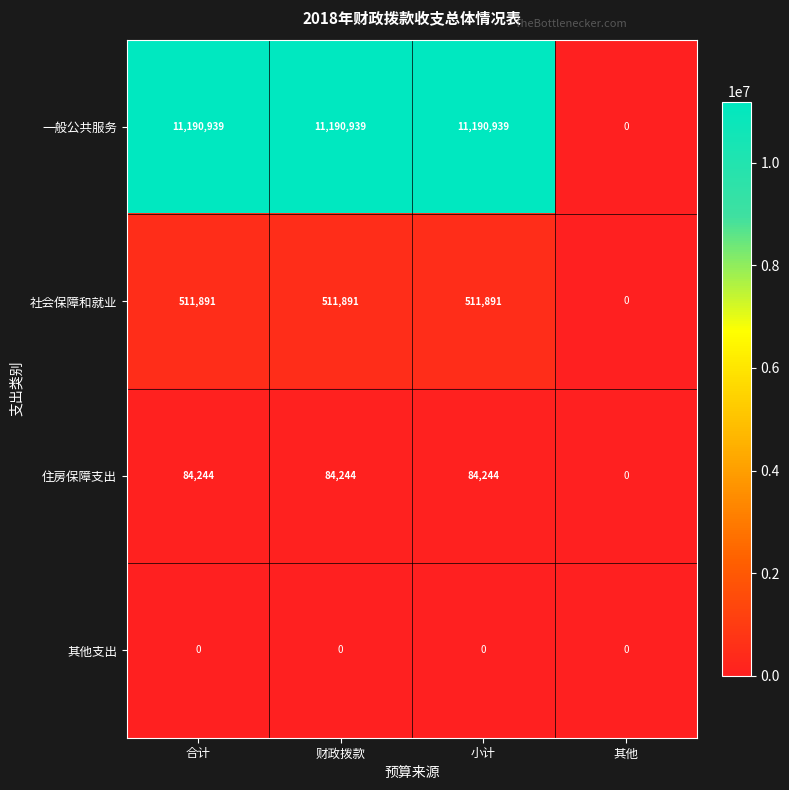

Which series has the largest range (max minus min)?

一般公共服务